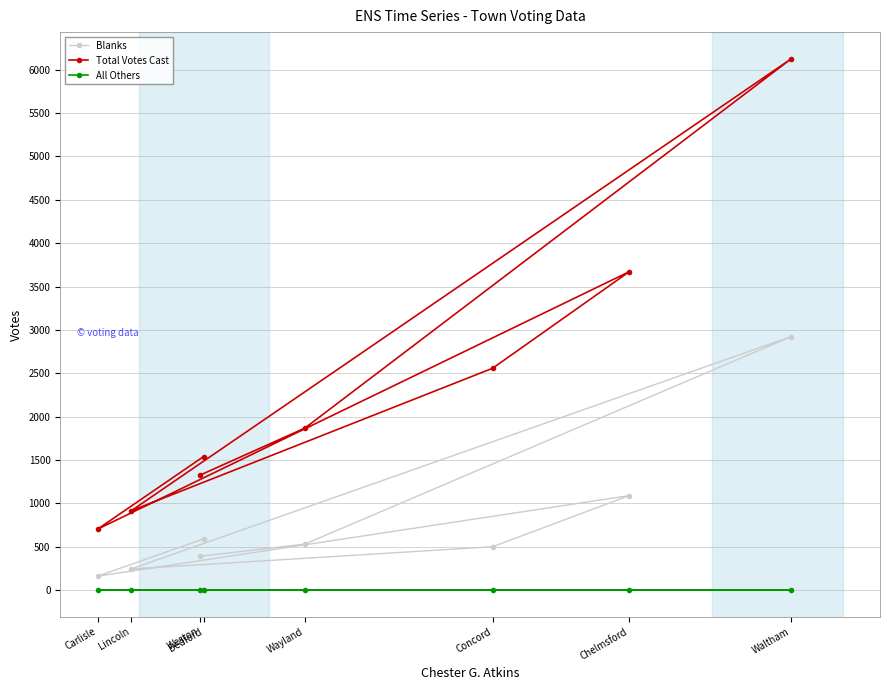

Which label corresponds to the smallest value in the chart?

Bedford